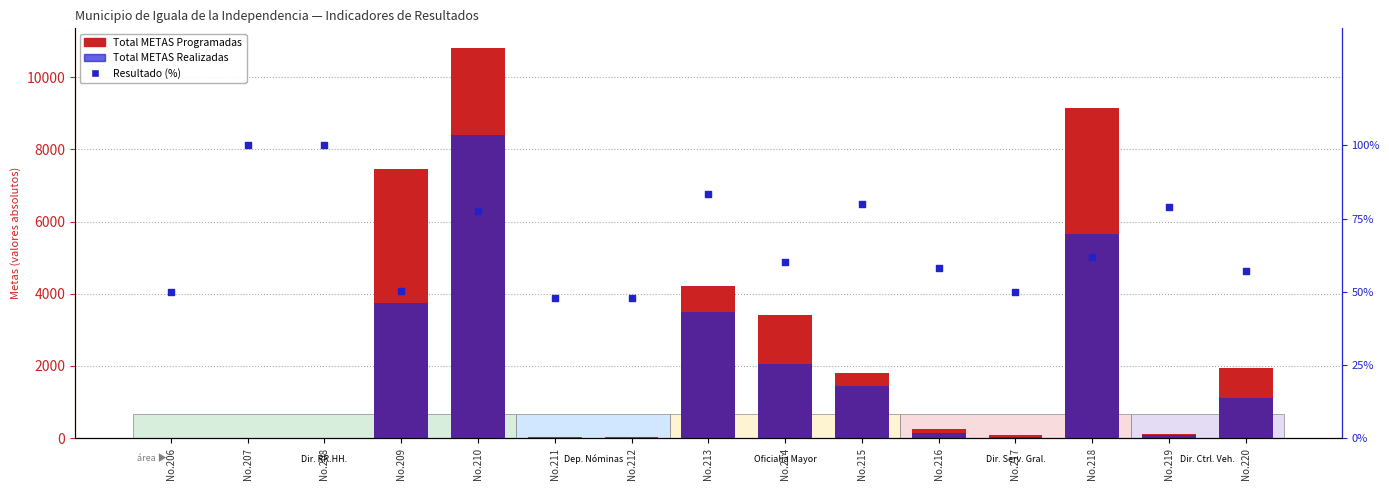

What are all the series names shown in the legend?

Total METAS Programadas, Total METAS Realizadas, Resultado (%)